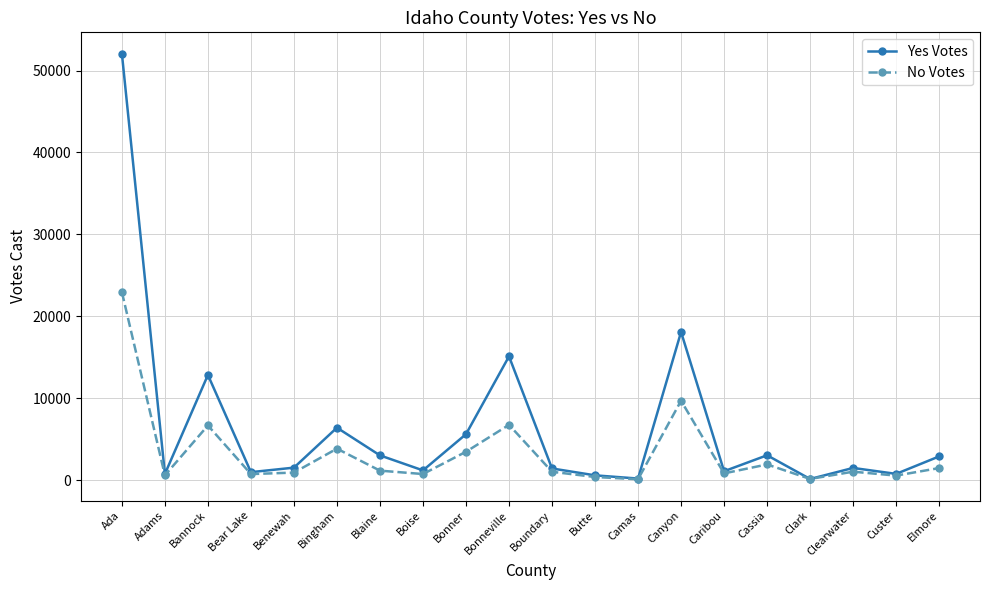

What is the sum of the No Votes values at Blaine and Clark?

1343